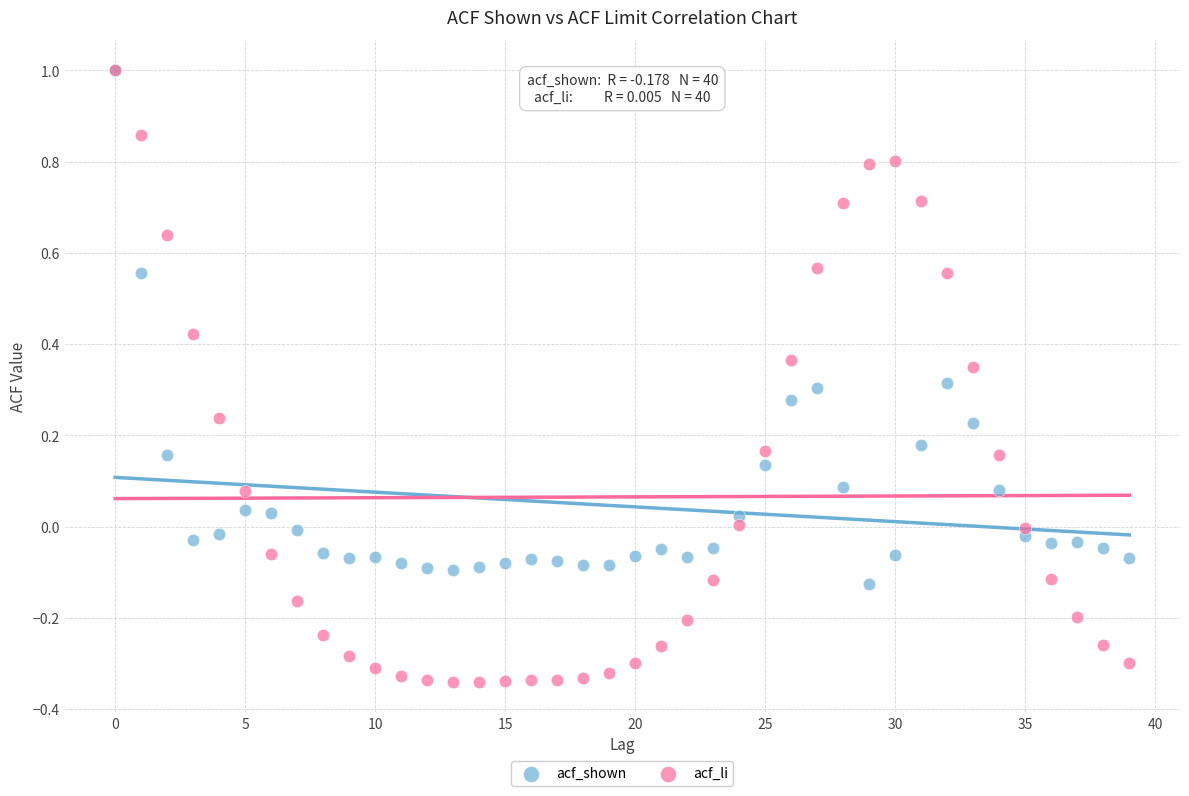

Which series has the widest spread of Y values?

acf_li